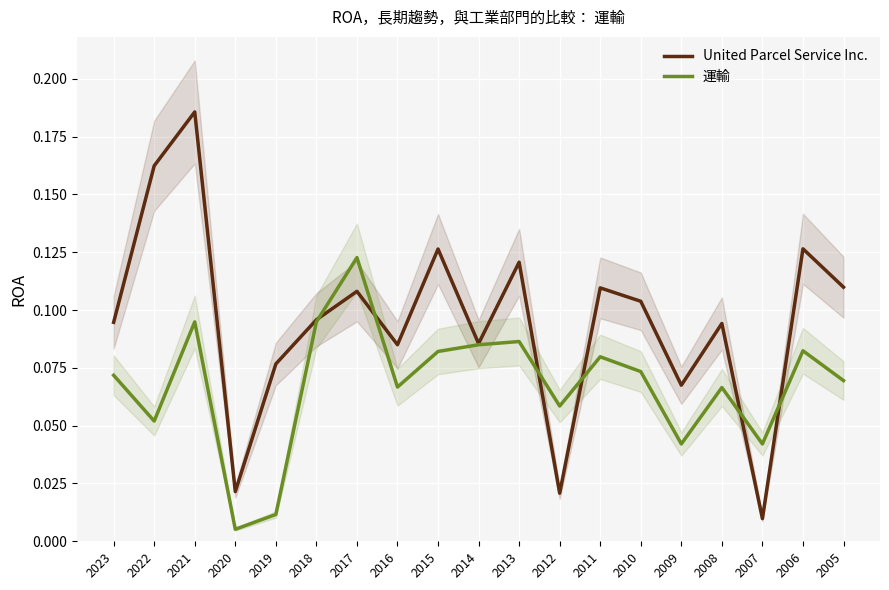

What is the sum of the 運輸 values at 2012 and 2009?

0.1